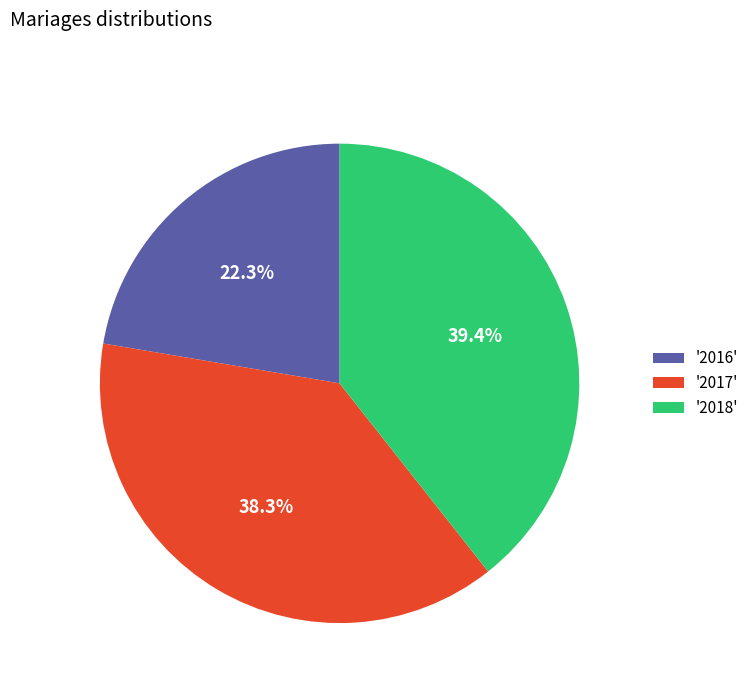

Is there a majority slice in this chart?

No